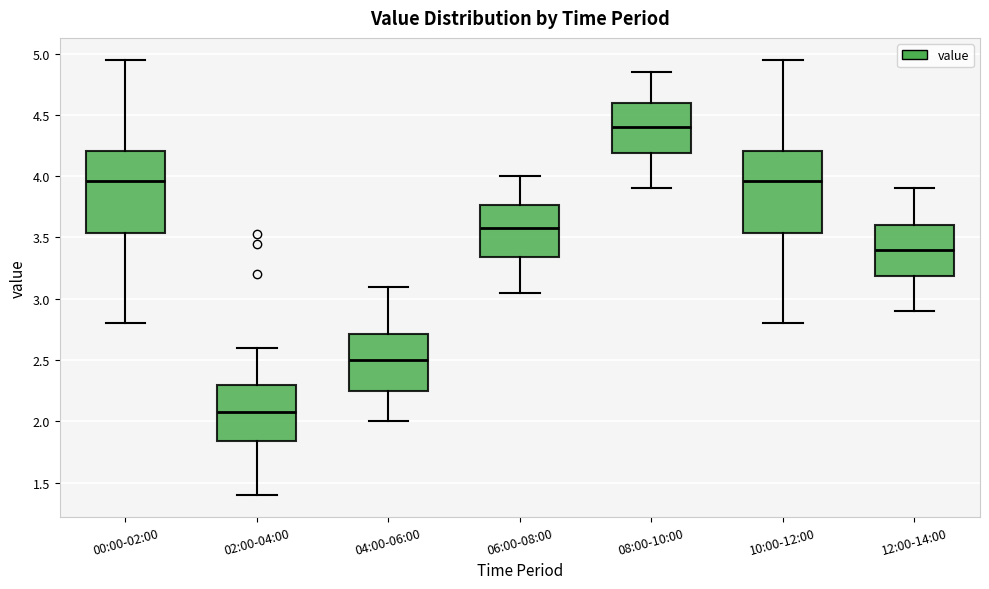

Reading left to right, transcribe this box plot: for each box, give where its median line is, the range the box spans, and where its two whiskers end, as read against the y-axis. The values are not printed on the chart, so give them approximately, as read against the axis.

00:00-02:00: median 3.95, box 3.55 to 4.20, whiskers 2.80 to 4.95
02:00-04:00: median 2.10, box 1.85 to 2.30, whiskers 1.40 to 2.60
04:00-06:00: median 2.50, box 2.25 to 2.70, whiskers 2.00 to 3.10
06:00-08:00: median 3.60, box 3.35 to 3.75, whiskers 3.05 to 4.00
08:00-10:00: median 4.40, box 4.20 to 4.60, whiskers 3.90 to 4.85
10:00-12:00: median 3.95, box 3.55 to 4.20, whiskers 2.80 to 4.95
12:00-14:00: median 3.40, box 3.20 to 3.60, whiskers 2.90 to 3.90